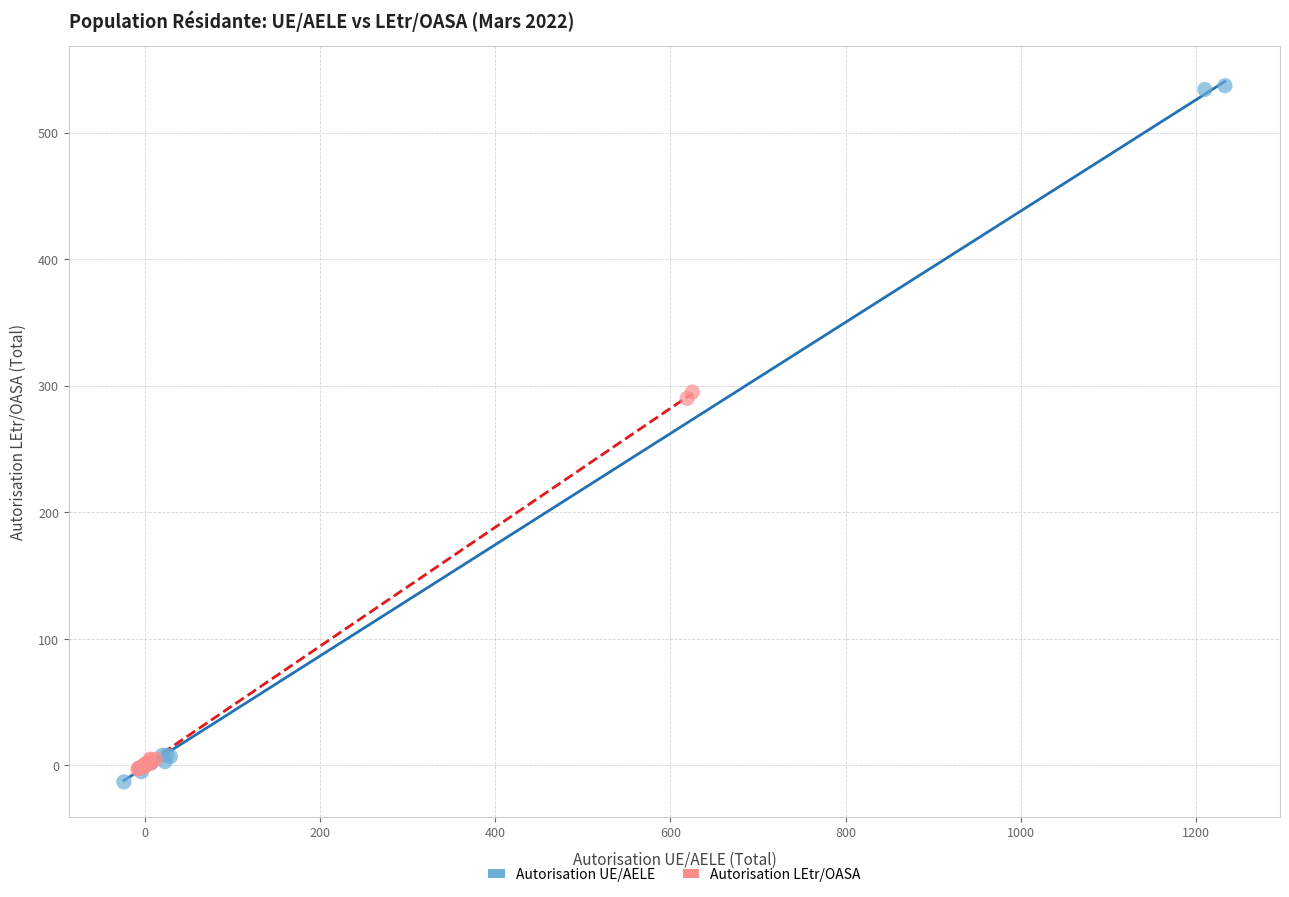

Which series contains the highest Y value?

Autorisation UE/AELE